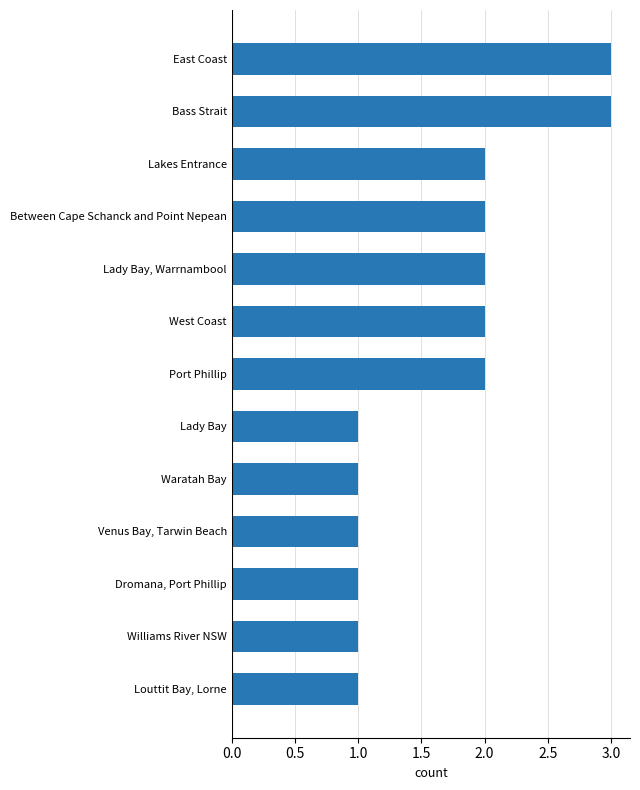

What is the sum of the values at West Coast and Port Phillip?

4